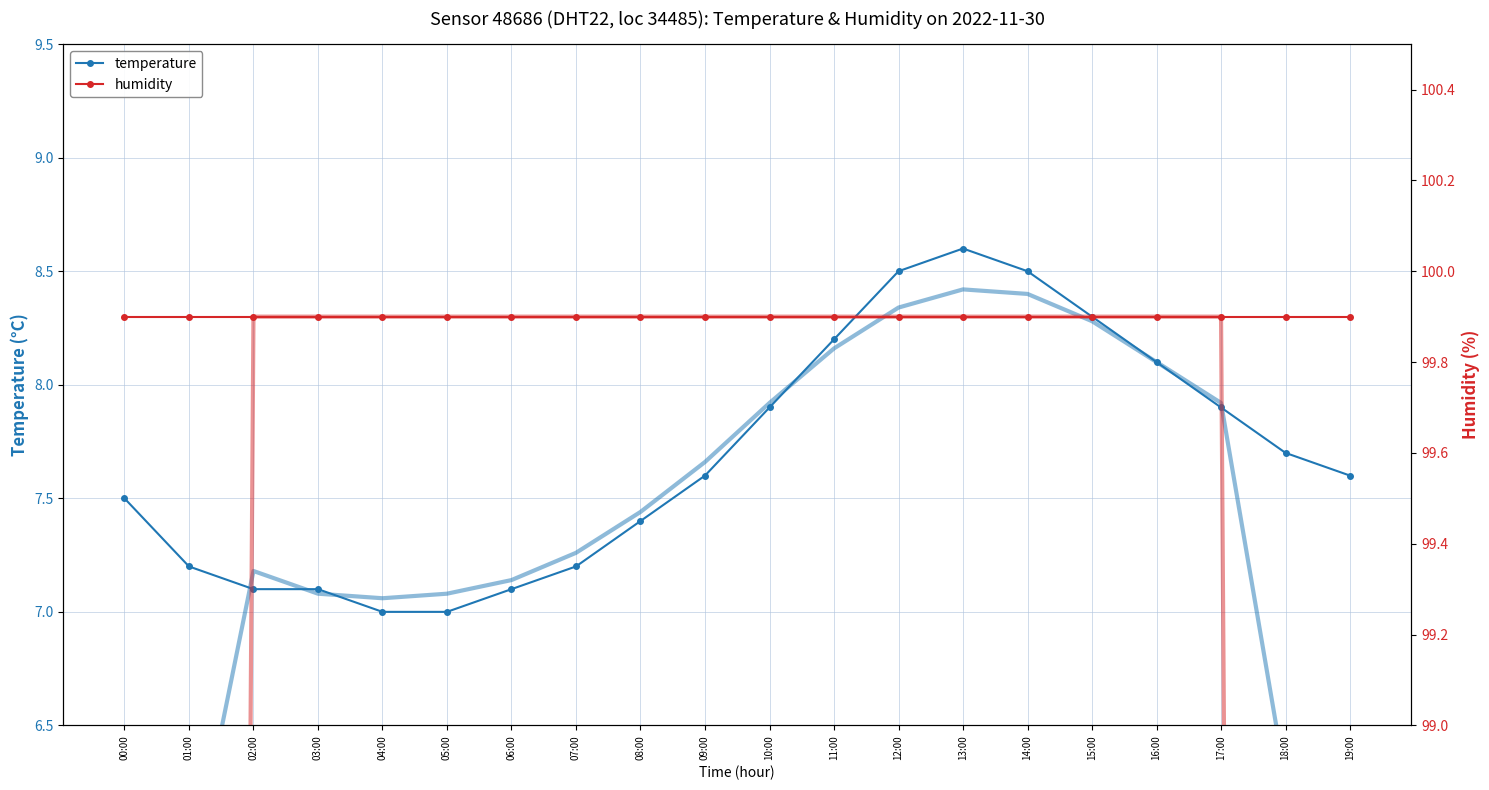

What is the average value of the temperature (smooth) series?

7.2